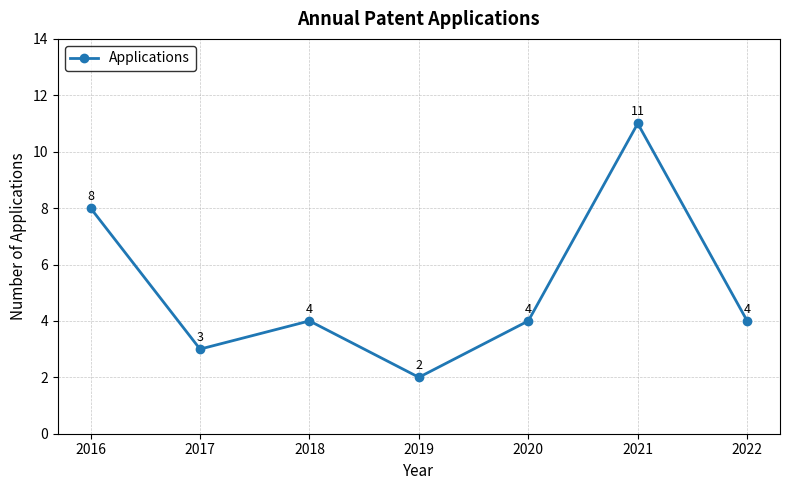

Where is the first local minimum?

2017